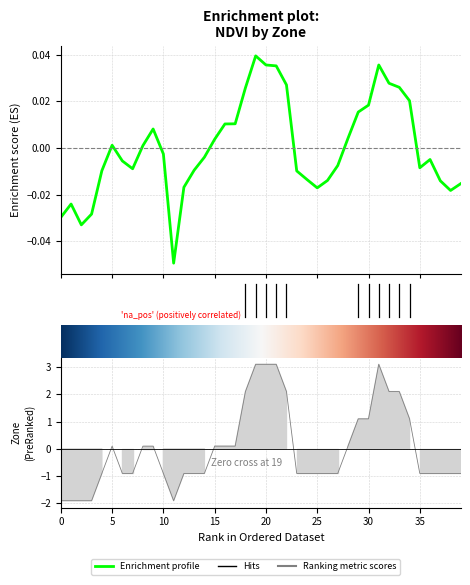

Reading left to right, list all the values displayed in this chart.

NDVI: -0.0	-0.0	-0.0	-0.0	-0.0	0.0	-0.0	-0.0	0.0	0.0	-0.0	-0.0	-0.0	-0.0	-0.0	0.0	0.0	0.0	0.0	0.0	0.0	0.0	0.0	-0.0	-0.0	-0.0	-0.0	-0.0	0.0	0.0	0.0	0.0	0.0	0.0	0.0	-0.0	-0.0	-0.0	-0.0	-0.0
Zone: -1.9	-1.9	-1.9	-1.9	-0.9	0.1	-0.9	-0.9	0.1	0.1	-0.9	-1.9	-0.9	-0.9	-0.9	0.1	0.1	0.1	2.1	3.1	3.1	3.1	2.1	-0.9	-0.9	-0.9	-0.9	-0.9	0.1	1.1	1.1	3.1	2.1	2.1	1.1	-0.9	-0.9	-0.9	-0.9	-0.9